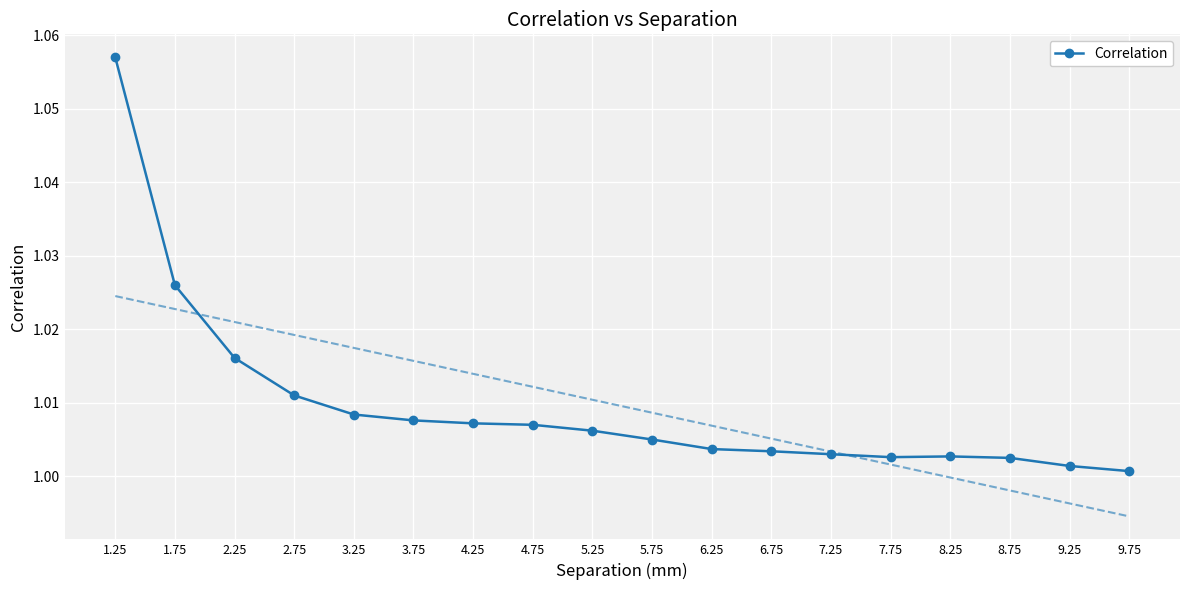

What is the greatest value displayed?

1.1